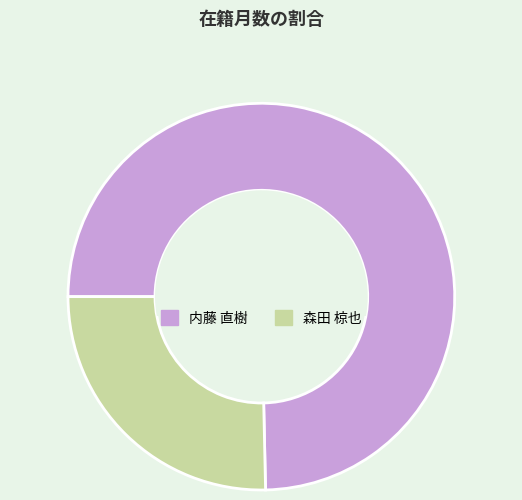

Which has a higher value, 内藤 直樹 or 森田 椋也?

内藤 直樹